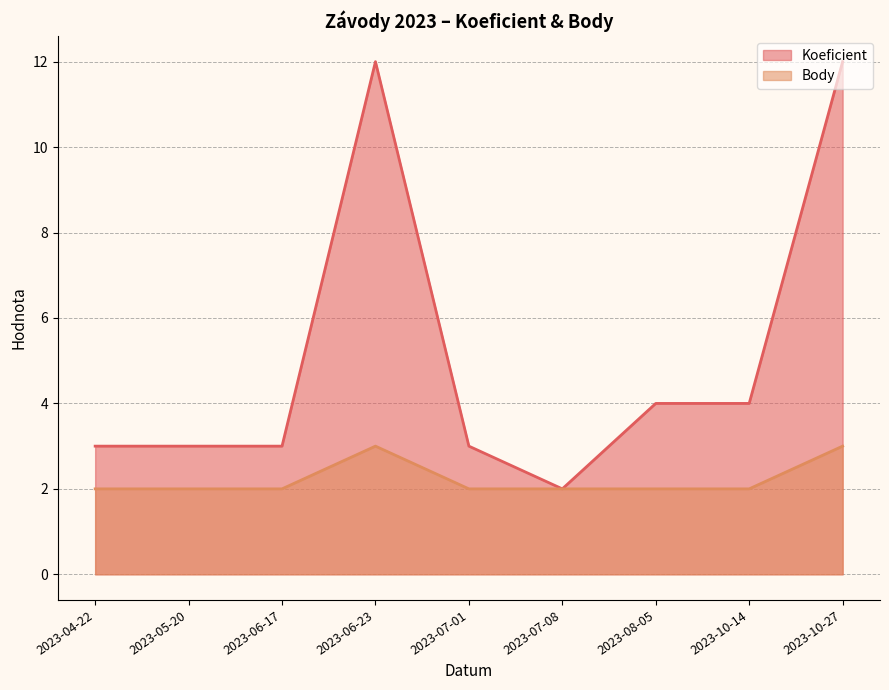

What is the label of the 9th point from the right?

2023-04-22